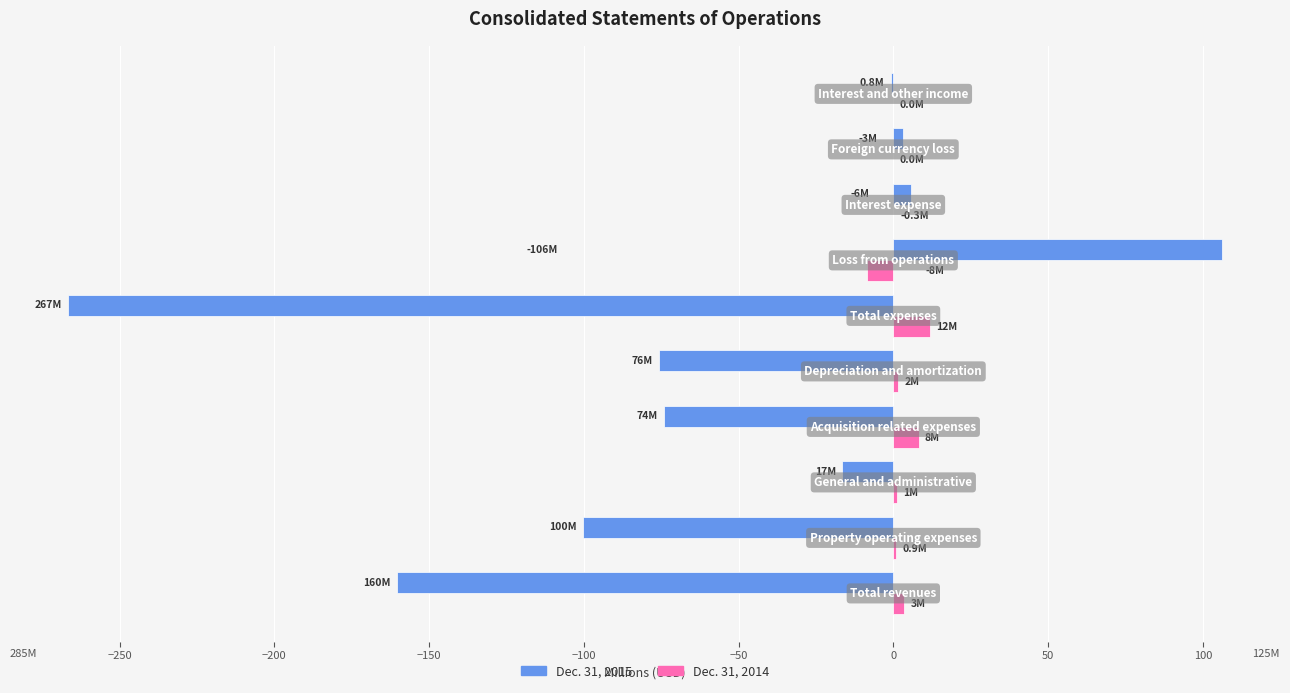

What is the sum of all Dec. 31, 2014 values?

18.6